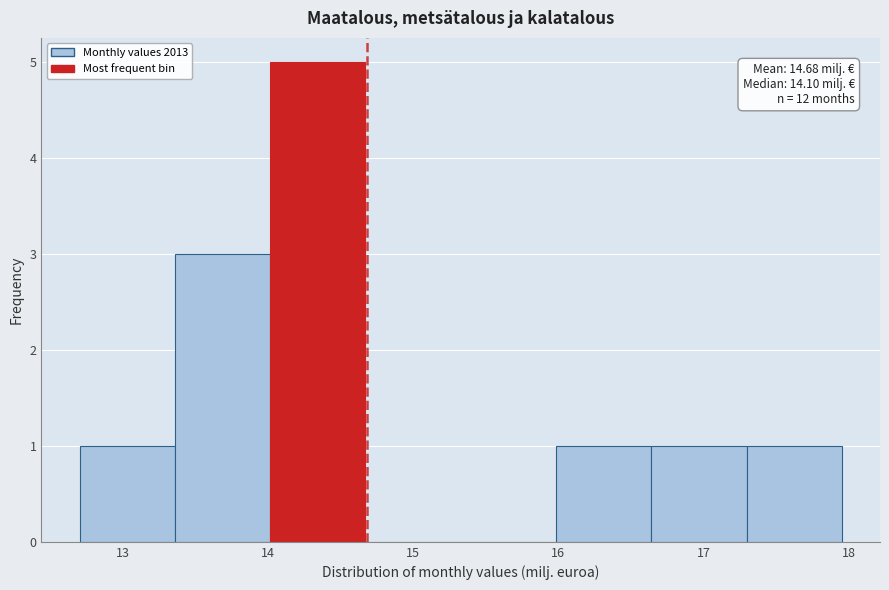

Which range on the x-axis has the tallest bar?

14.0 to 14.7